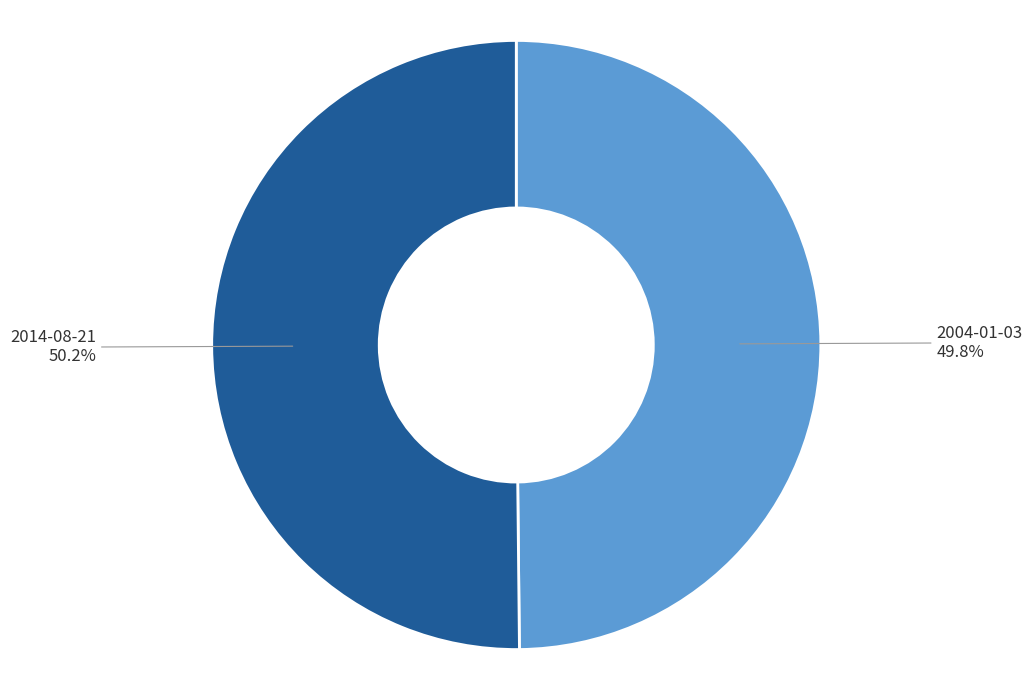

Is there any slice that represents more than half of the pie?

Yes